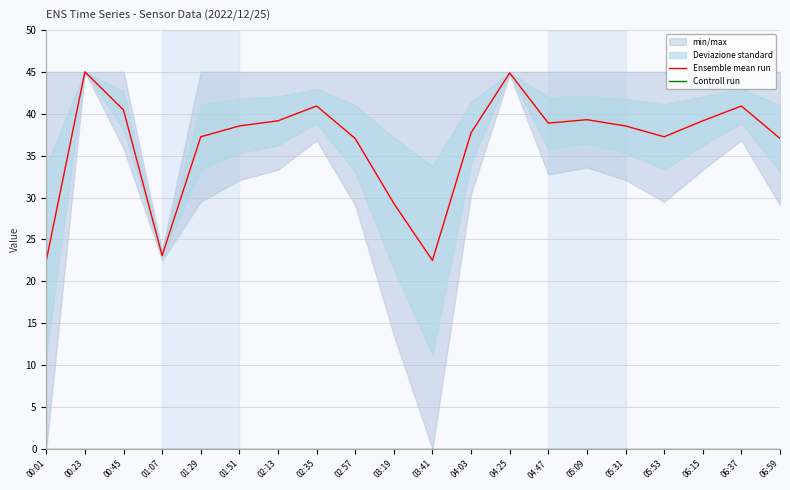

True or false: Ensemble mean run has a value of 11.1 at 04:47.

False